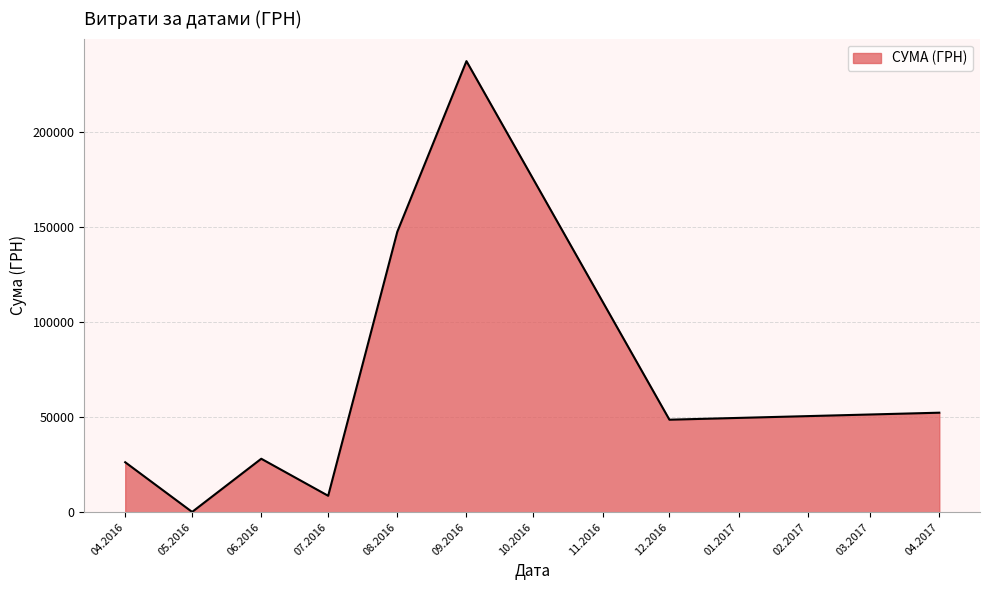

Is it true that the value at 04.2017 is 52271.2?

True